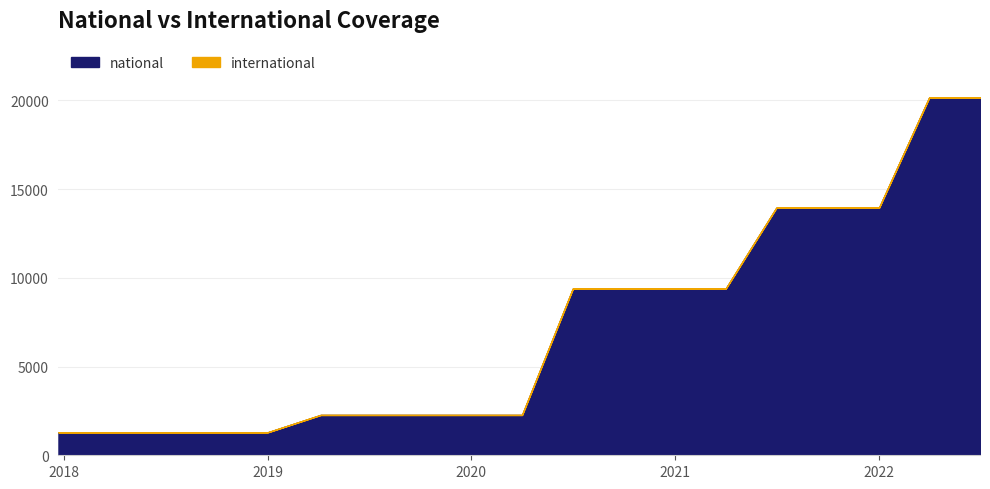

What is the label of the 17th point from the right?

2018-07-11